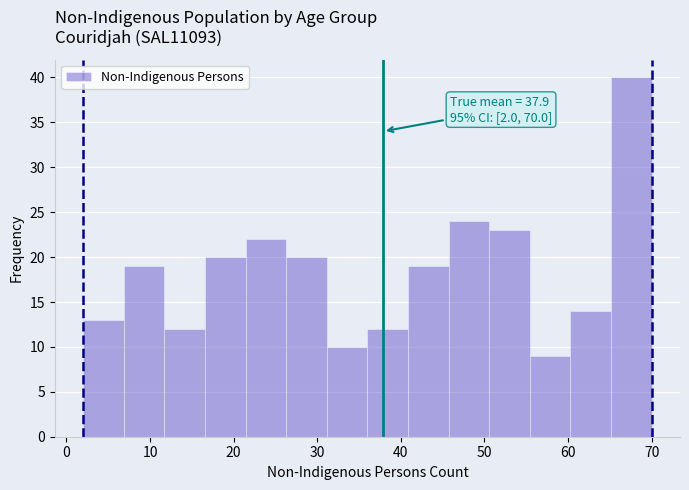

Over which range of the x-axis is the bar tallest?

65 to 70